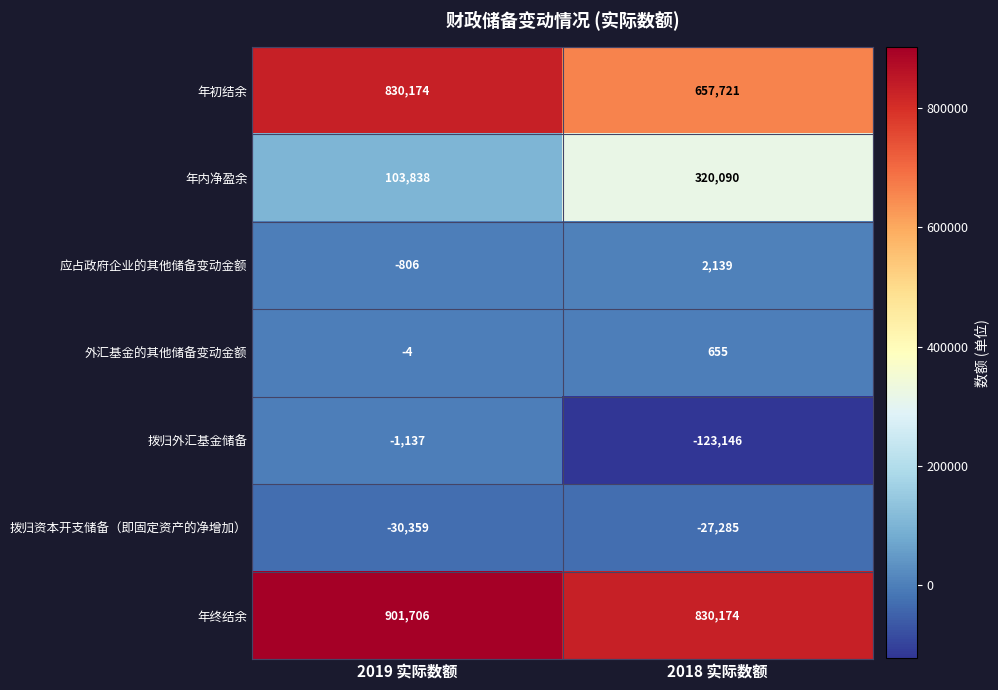

At which category does the chart reach its peak across all series?

2019 实际数额